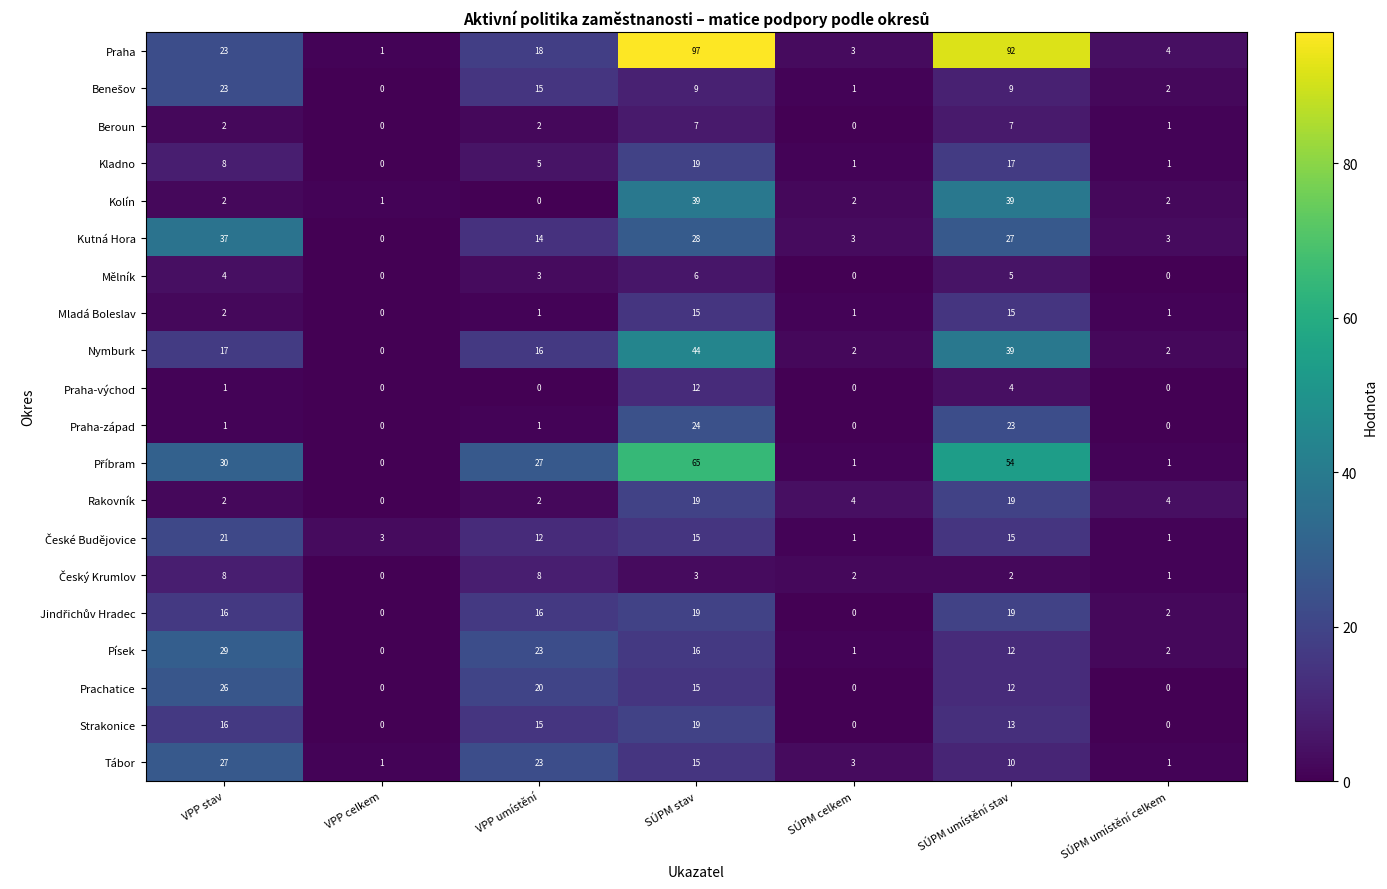

What is the spread (max minus min) of values at VPP stav?

36